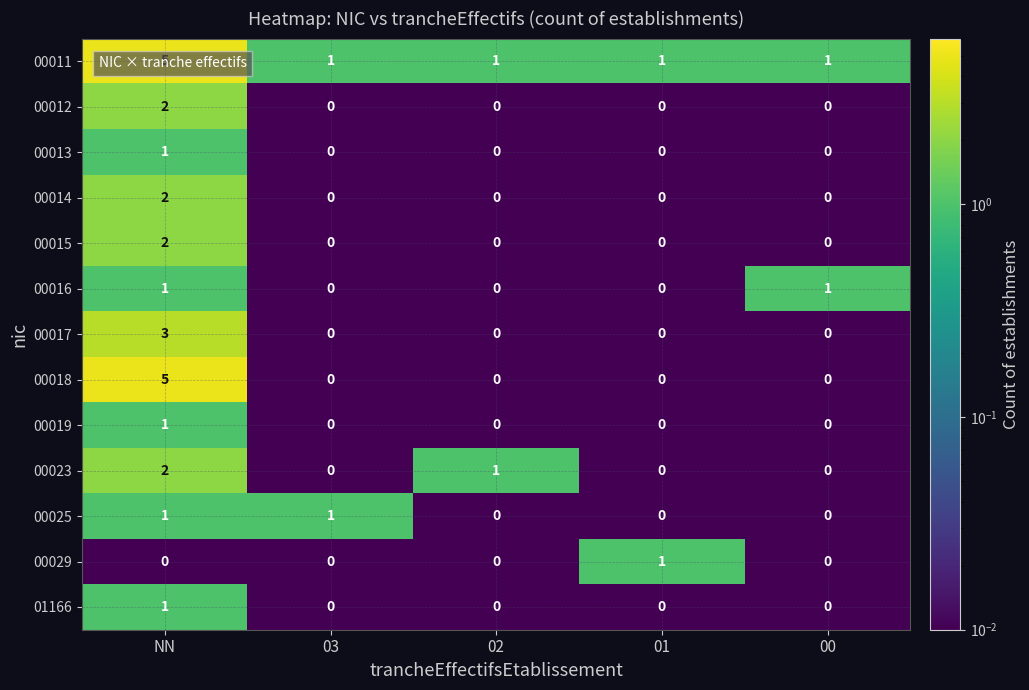

What is the greatest value displayed?

5